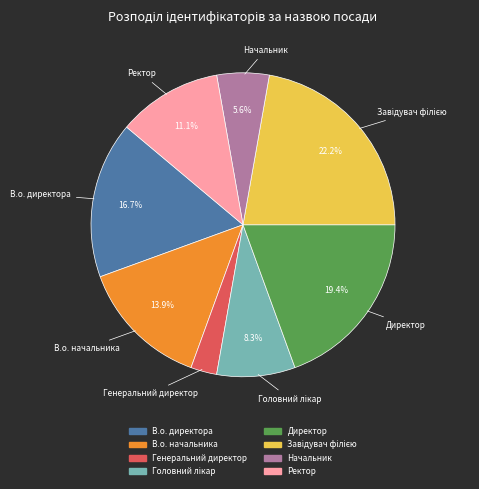

Between Директор and В.о. директора, which is larger?

Директор